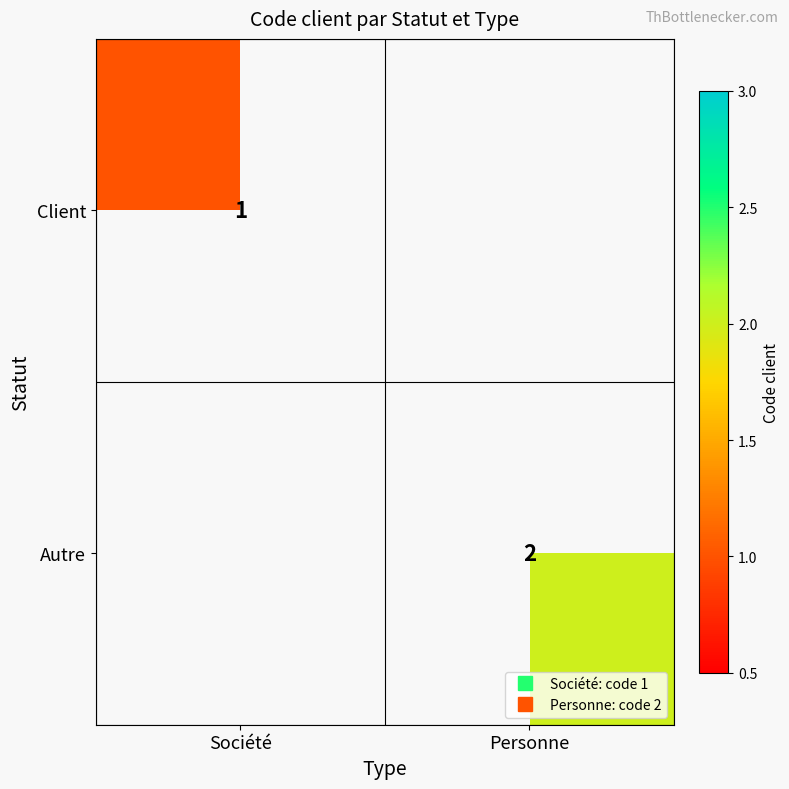

List the series in order of their overall mean, lowest first.

Client, Autre